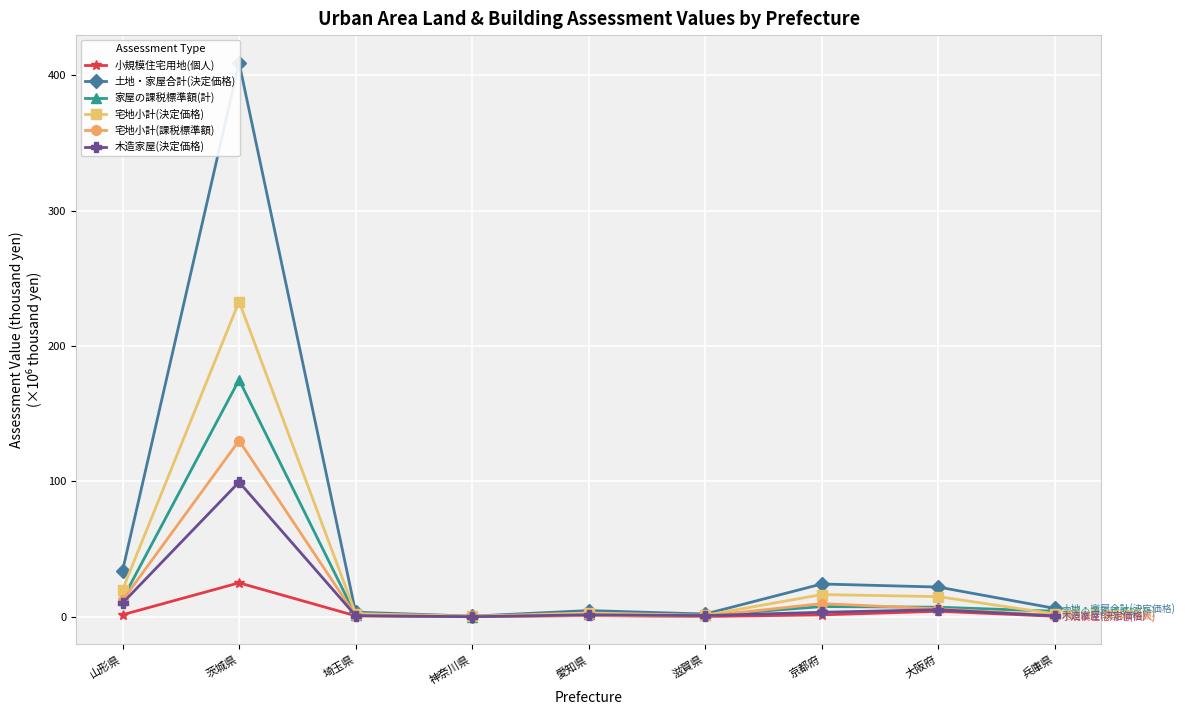

What is the sum of all 土地・家屋合計(決定価格) values?

506.1